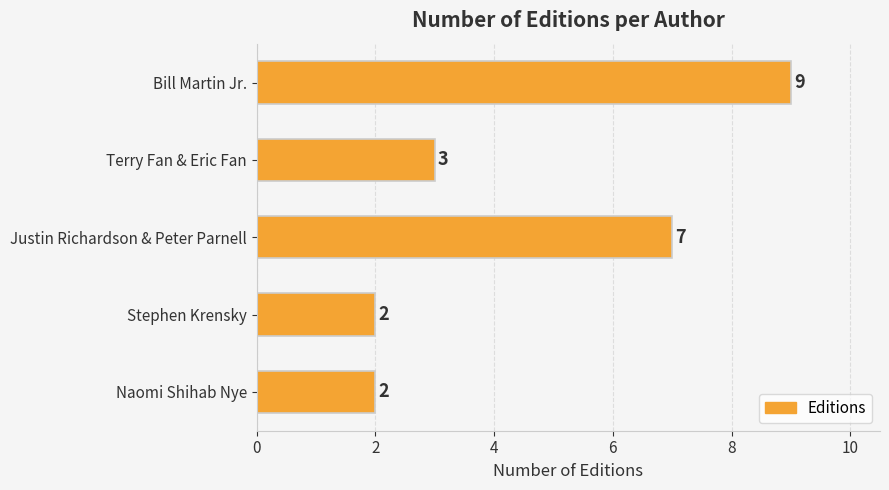

What is the average value?

5